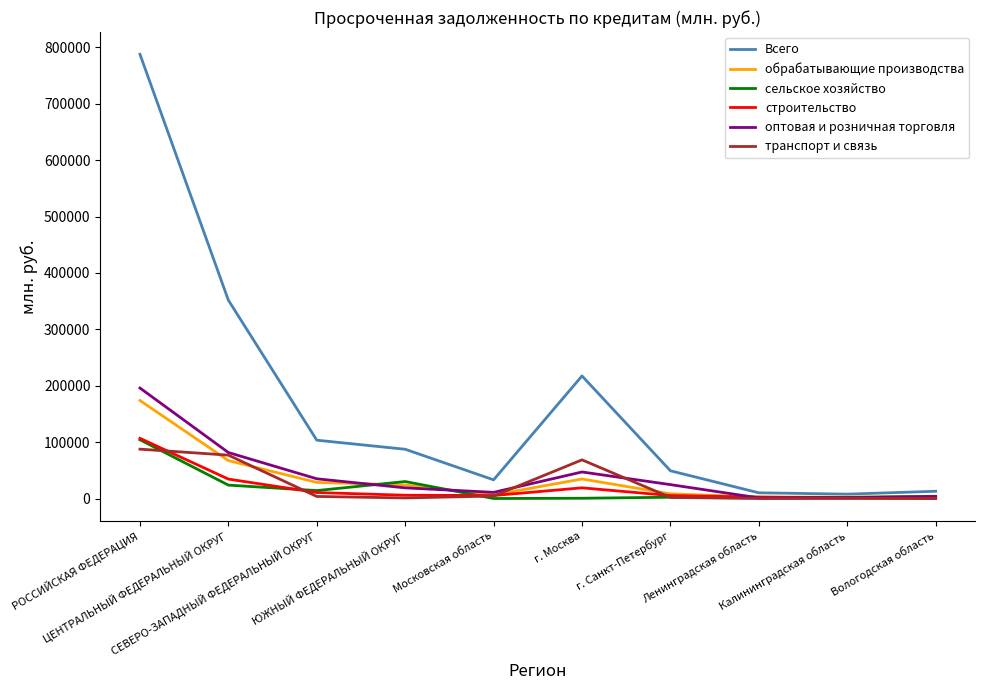

Which series has the largest range (max minus min)?

Всего